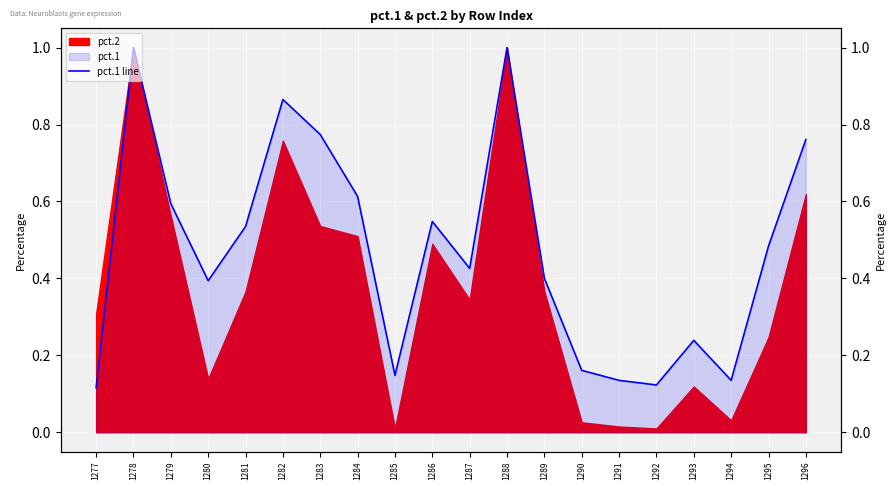

List the labels in order of value, smallest first.

1277, 1292, 1291, 1294, 1285, 1290, 1293, 1280, 1289, 1287, 1295, 1281, 1286, 1279, 1284, 1296, 1283, 1282, 1278, 1288